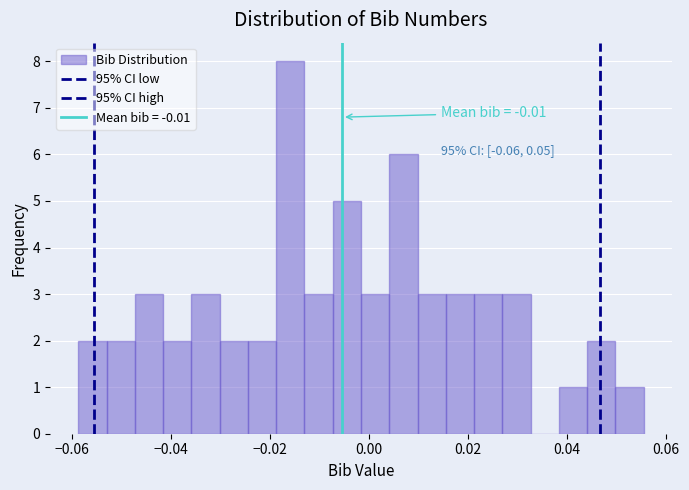

Around what value on the x-axis is the tallest bar? Give the approximate position of its centre, as read against the axis.

-0.016